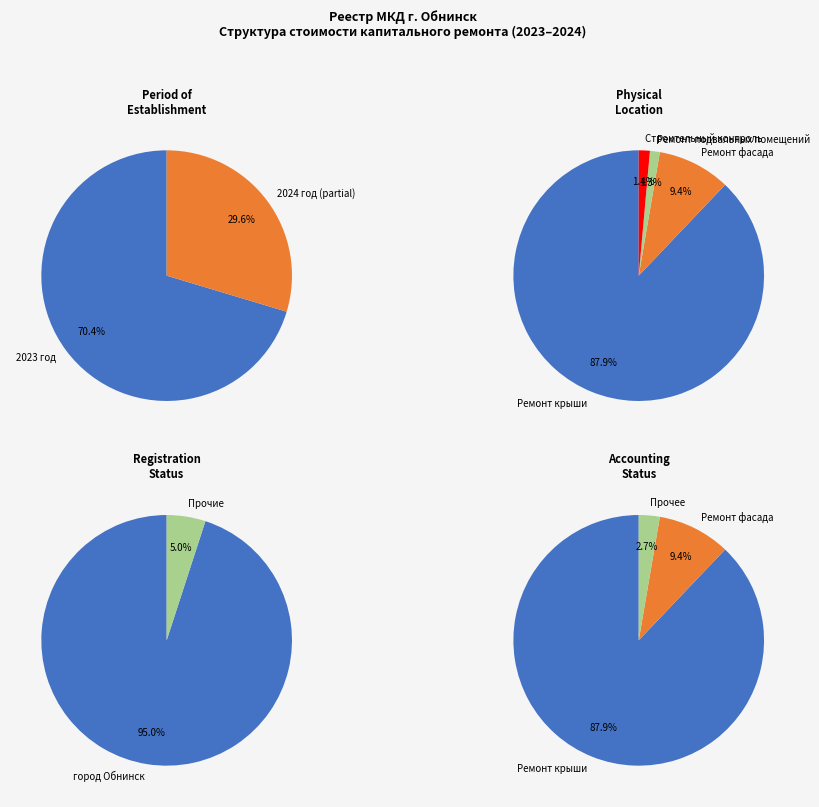

Is there a majority slice in this chart?

Yes